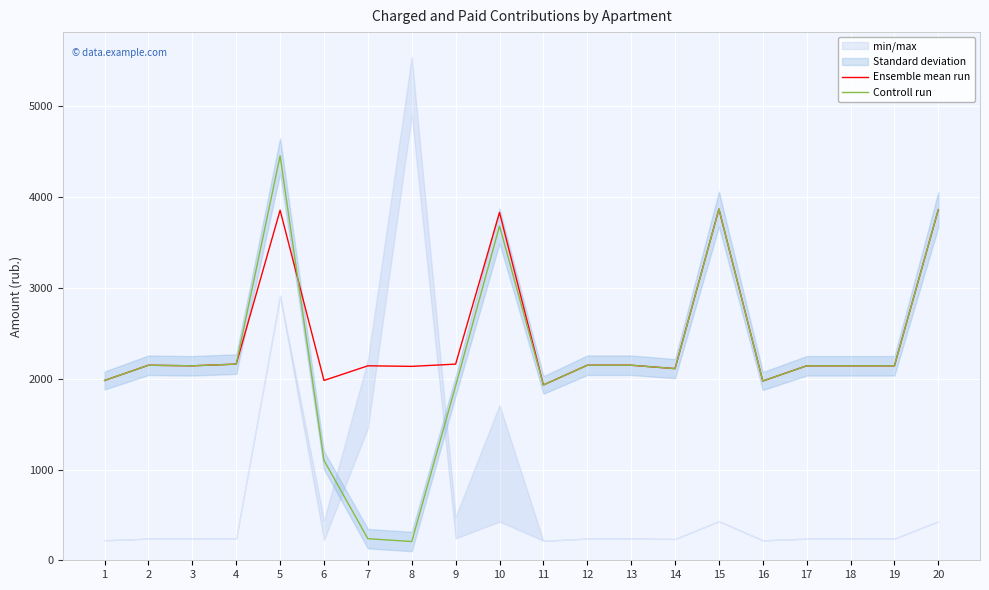

At which label does Controll run first exceed 2142?

2